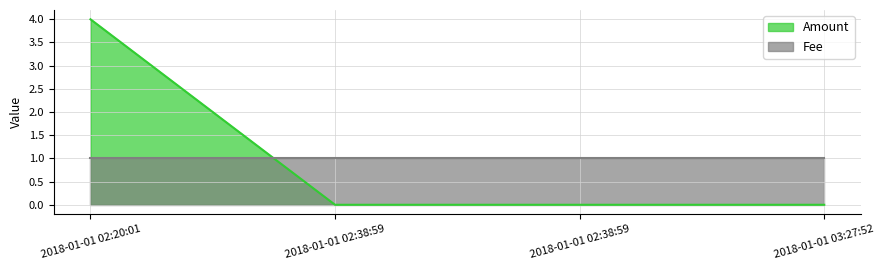

List the labels in order of value, smallest first.

2018-01-01 02:38:59, 2018-01-01 02:38:59, 2018-01-01 03:27:52, 2018-01-01 02:20:01